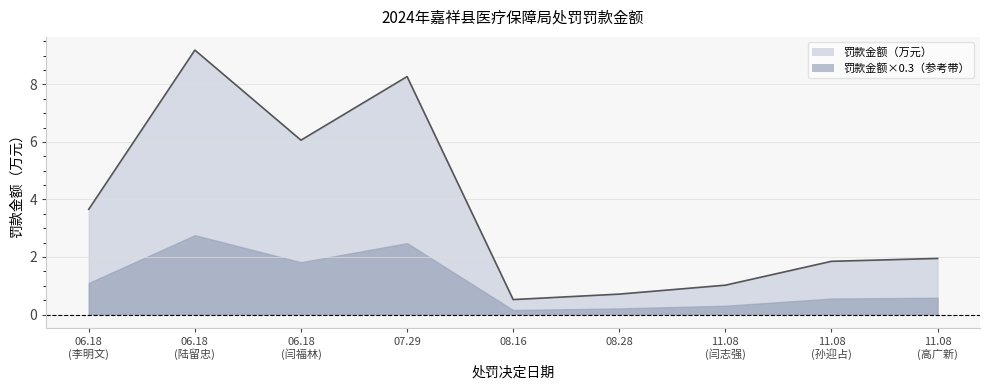

What is the smallest value displayed?

0.5